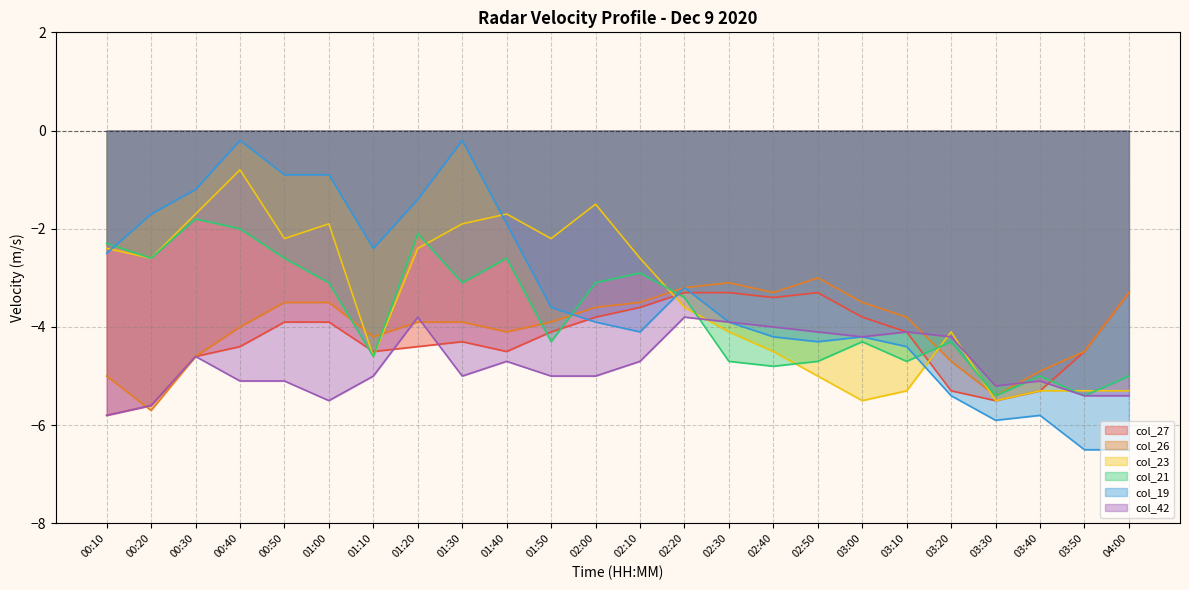

True or false: col_26 has a value of -5.7 at 00:20.

True